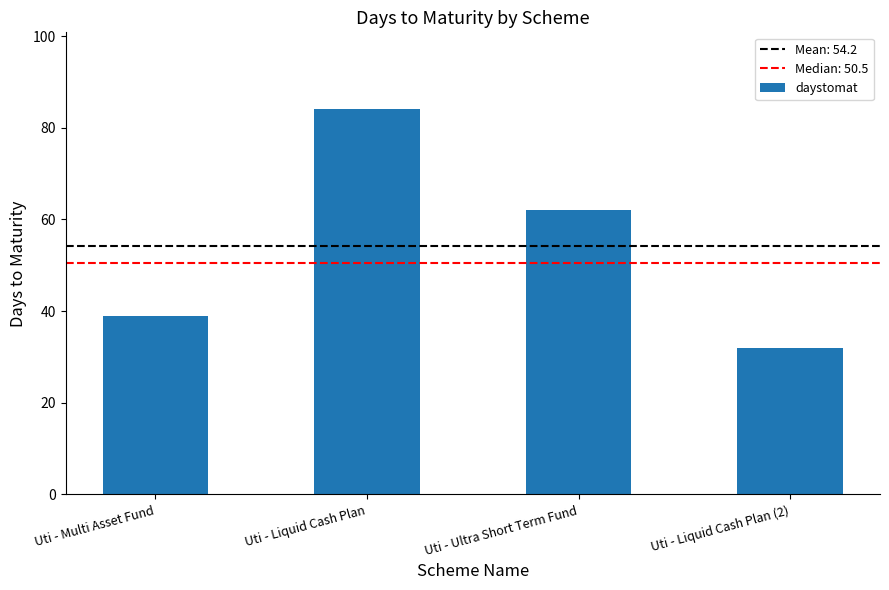

How many values are between 39 and 84?

3